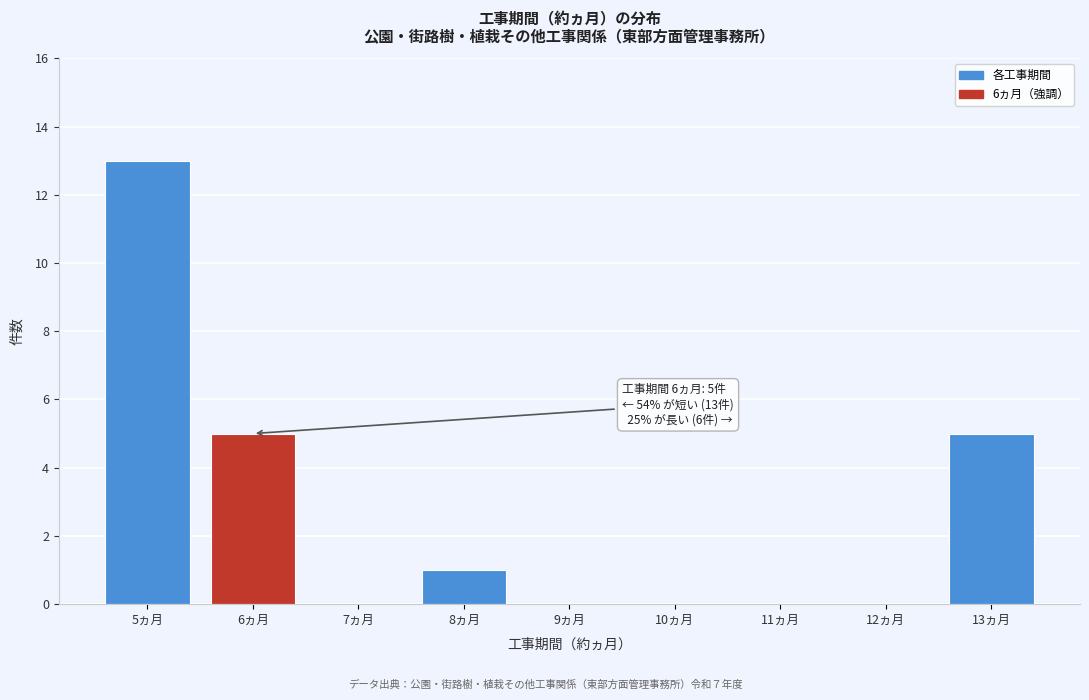

Reading right to left, extract all data points from this chart.

13ヵ月=5	12ヵ月=0	11ヵ月=0	10ヵ月=0	9ヵ月=0	8ヵ月=1	7ヵ月=0	6ヵ月=5	5ヵ月=13